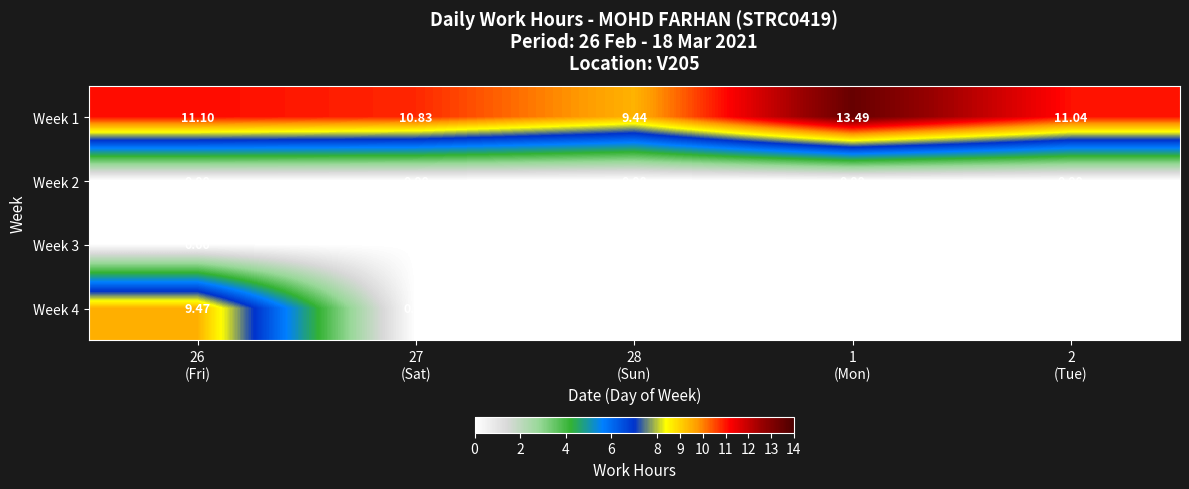

Which series has the widest spread of values?

Week 4